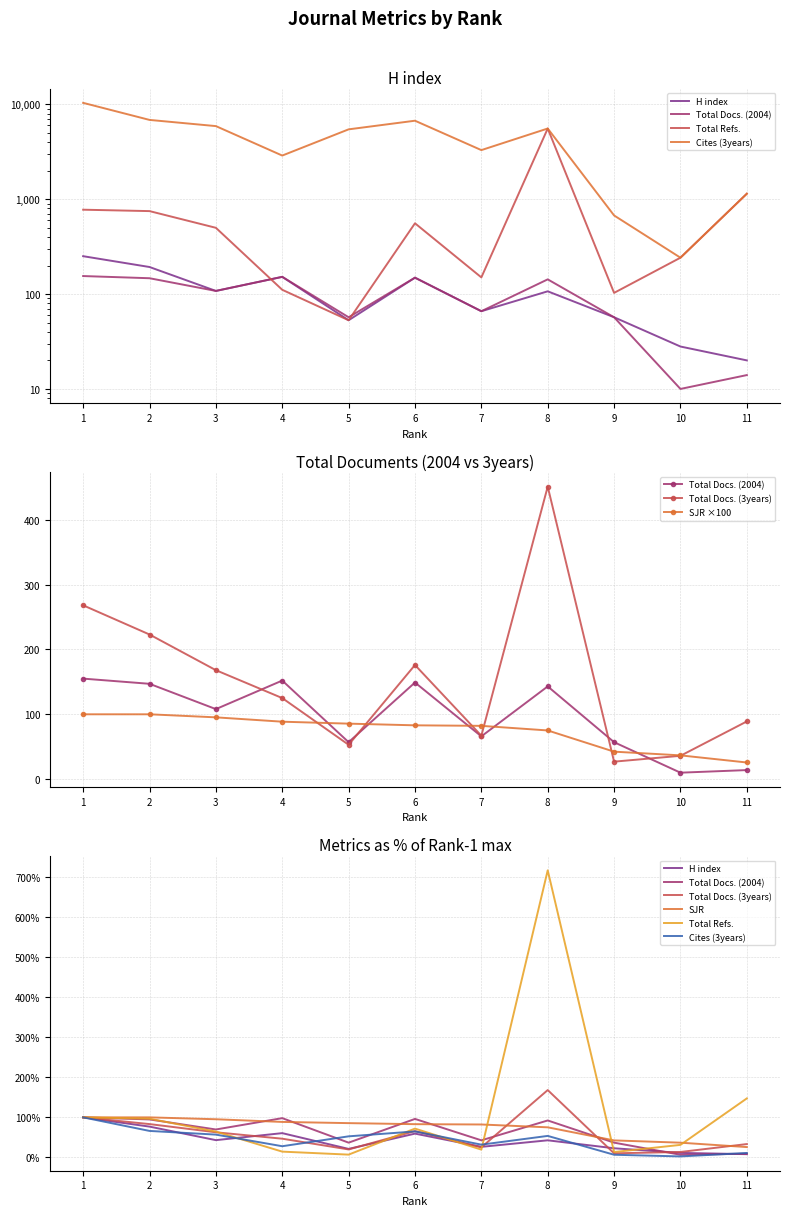

Where do Total Docs. (3years) and SJR first cross each other?

4 and 5